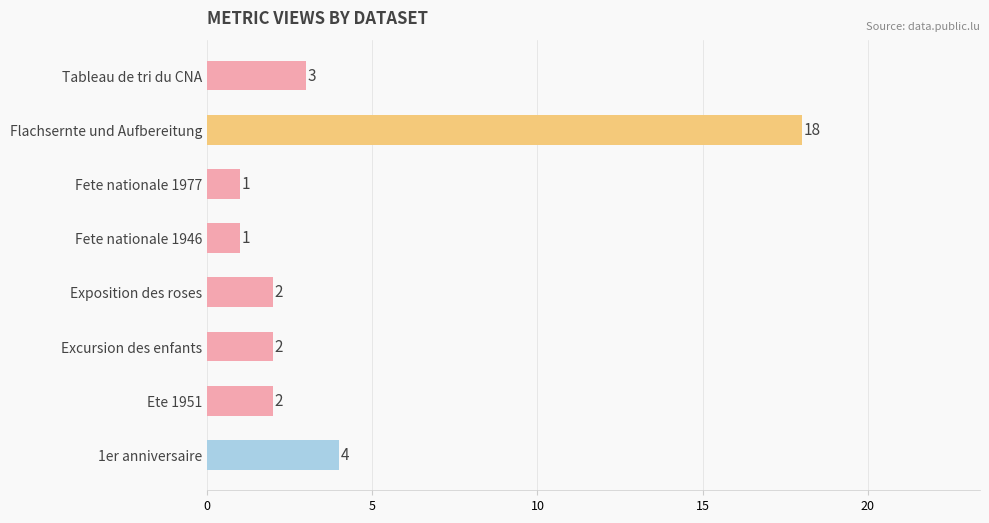

Reading bottom to top, extract all data points from this chart.

1er anniversaire=4	Ete 1951=2	Excursion des enfants=2	Exposition des roses=2	Fete nationale 1946=1	Fete nationale 1977=1	Flachsernte und Aufbereitung=18	Tableau de tri du CNA=3